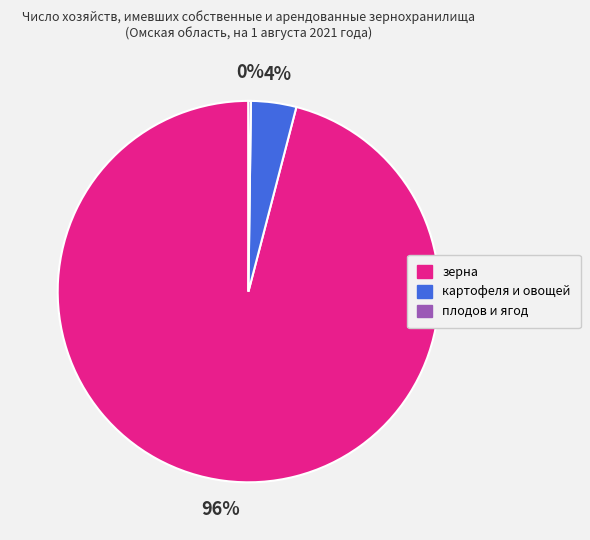

What is the largest slice in the pie chart?

зерна